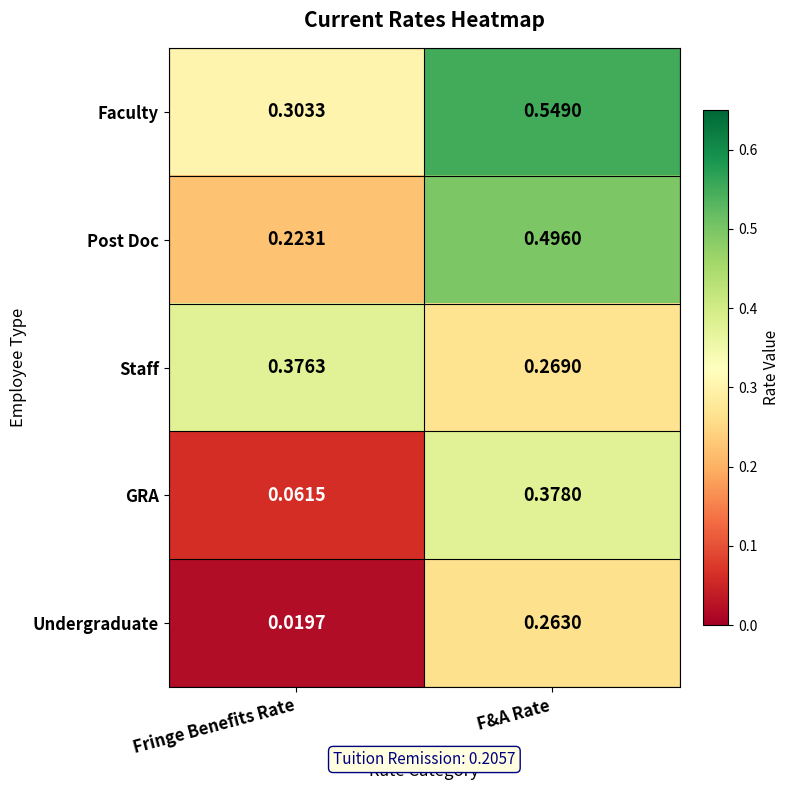

Which series has the largest total across all categories?

Faculty